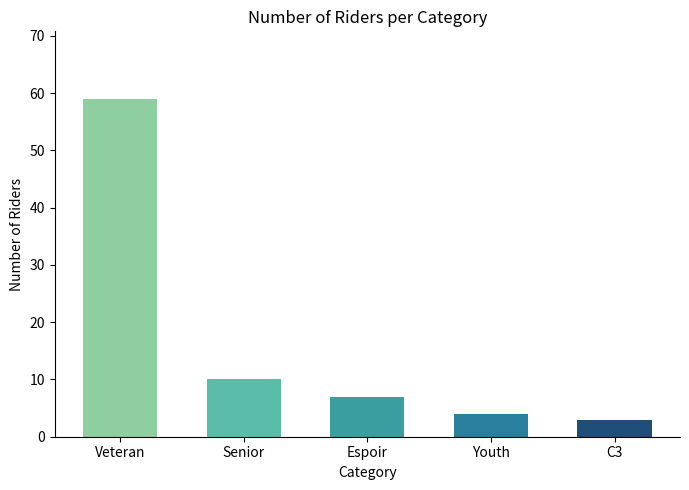

How many bars are there in total?

5